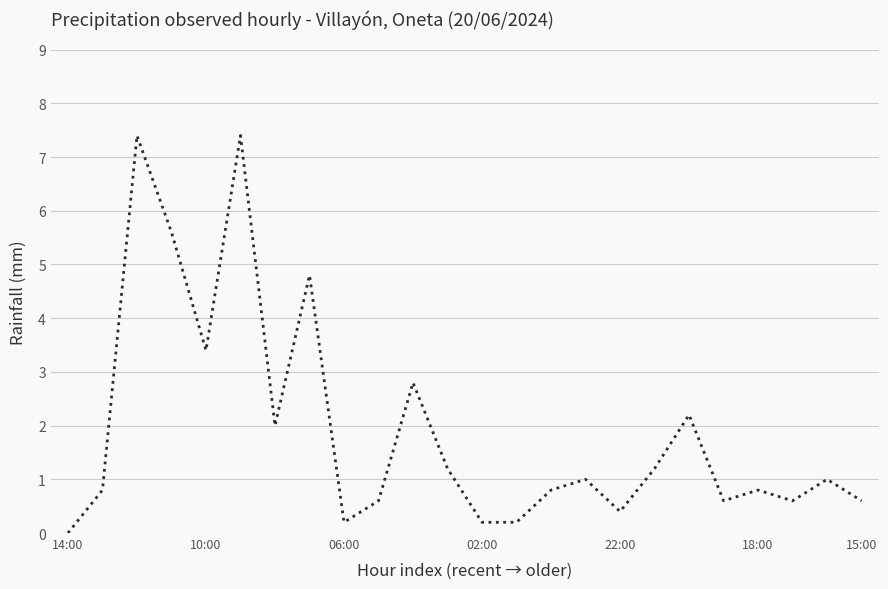

Reading left to right, list all the values displayed in this chart.

0.0	0.8	7.4	5.6	3.4	7.4	2.0	4.8	0.2	0.6	2.8	1.2	0.2	0.2	0.8	1.0	0.4	1.2	2.2	0.6	0.8	0.6	1.0	0.6